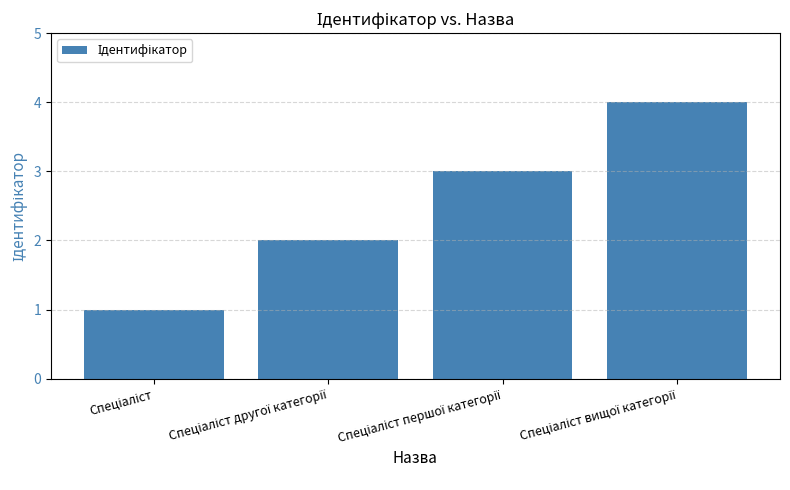

Does the chart contain any negative values?

No